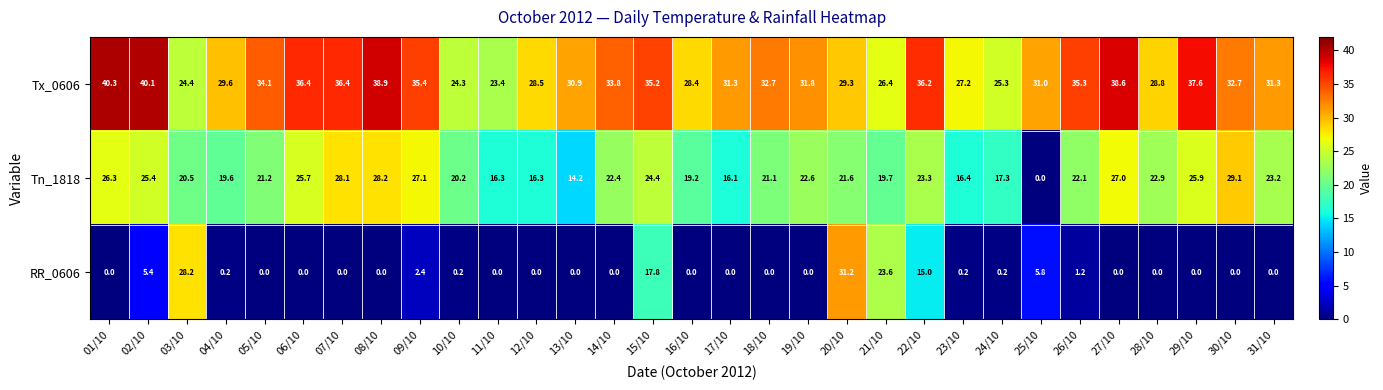

How many series are shown in this chart?

3